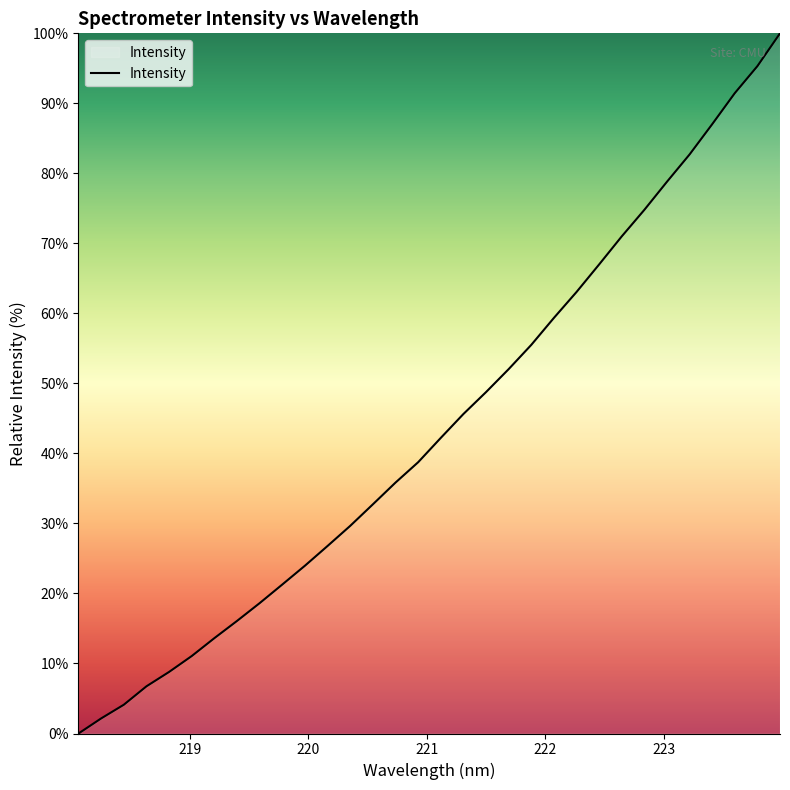

Does the chart have visible grid lines?

No